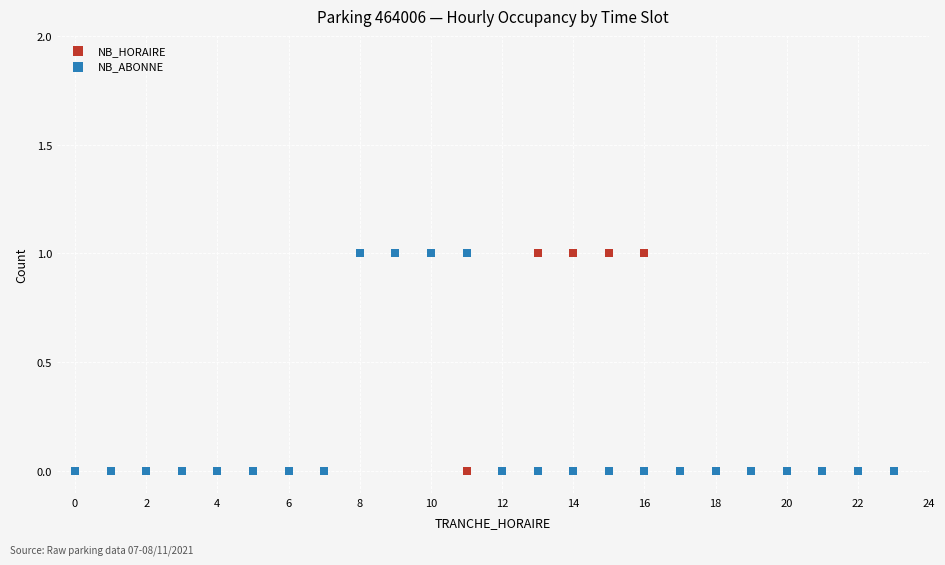

What are all the series names shown in the legend?

NB_HORAIRE, NB_ABONNE